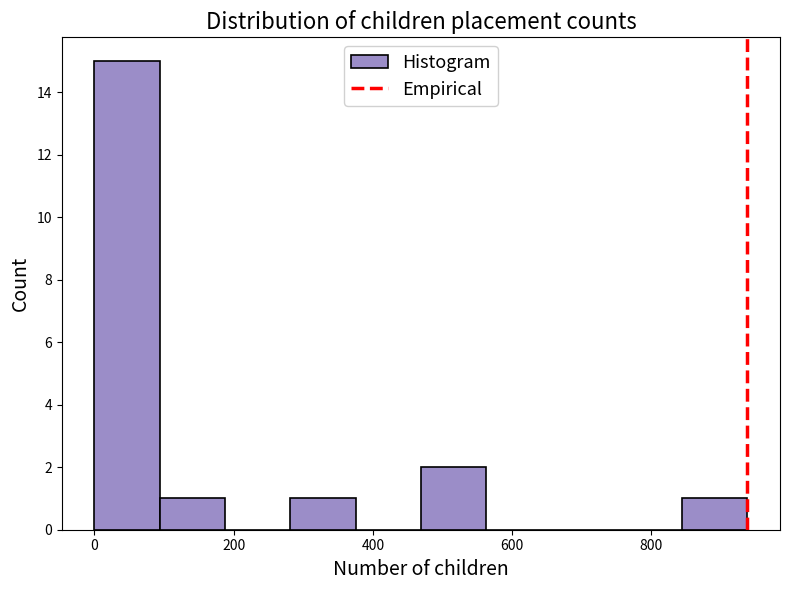

How tall is the bar that spans 280 to 380 on the x-axis? Neither the bar edges nor the heights are printed on the chart, so give them approximately, as read against the axes.

1